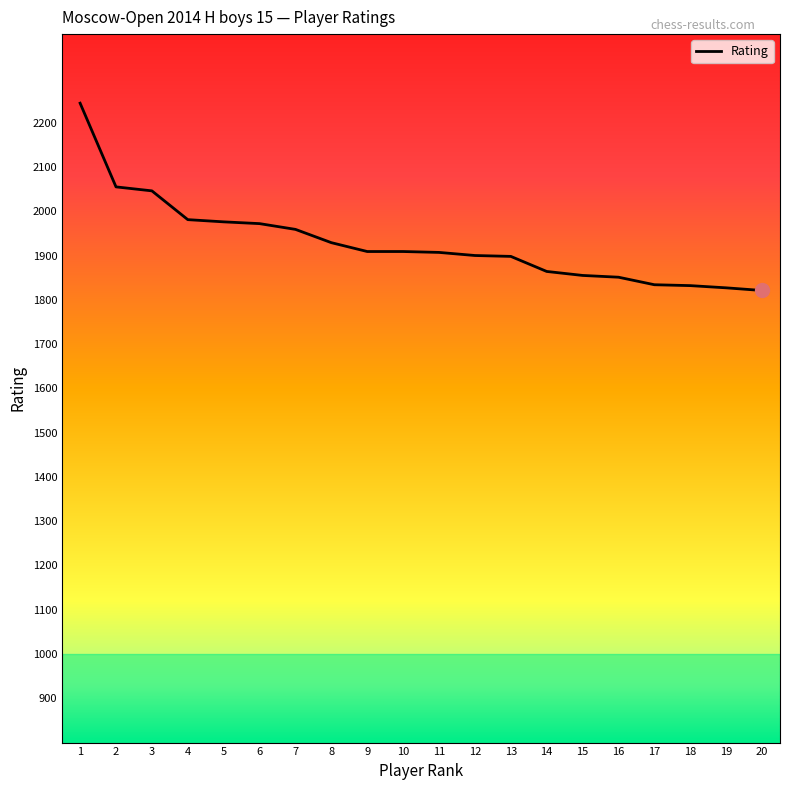

What is the maximum value shown in the chart?

2244